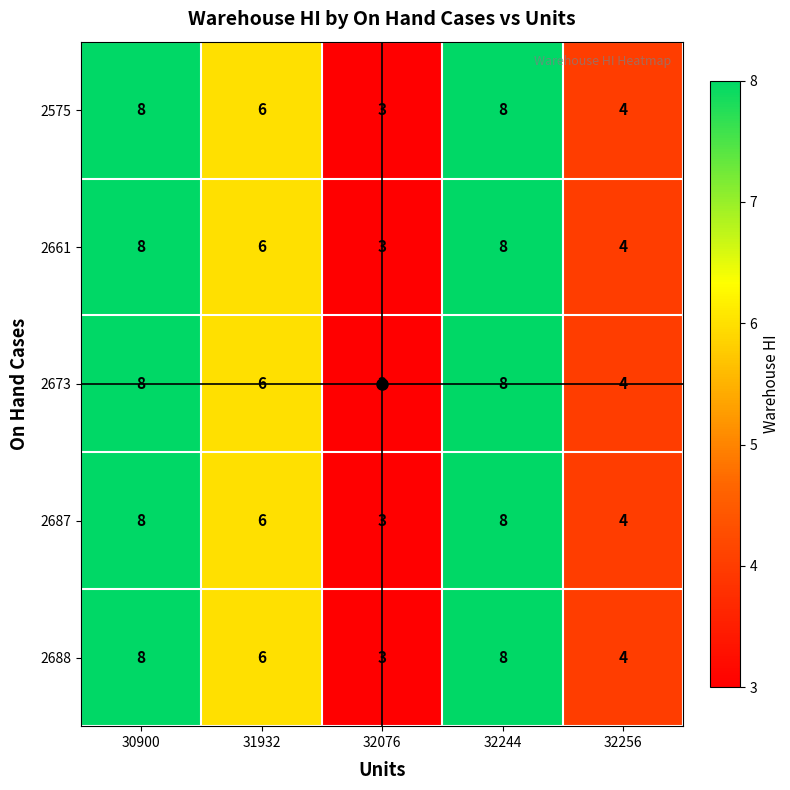

Is the value of 2575 at 30900 greater than the value of 2661 at 32076?

Yes